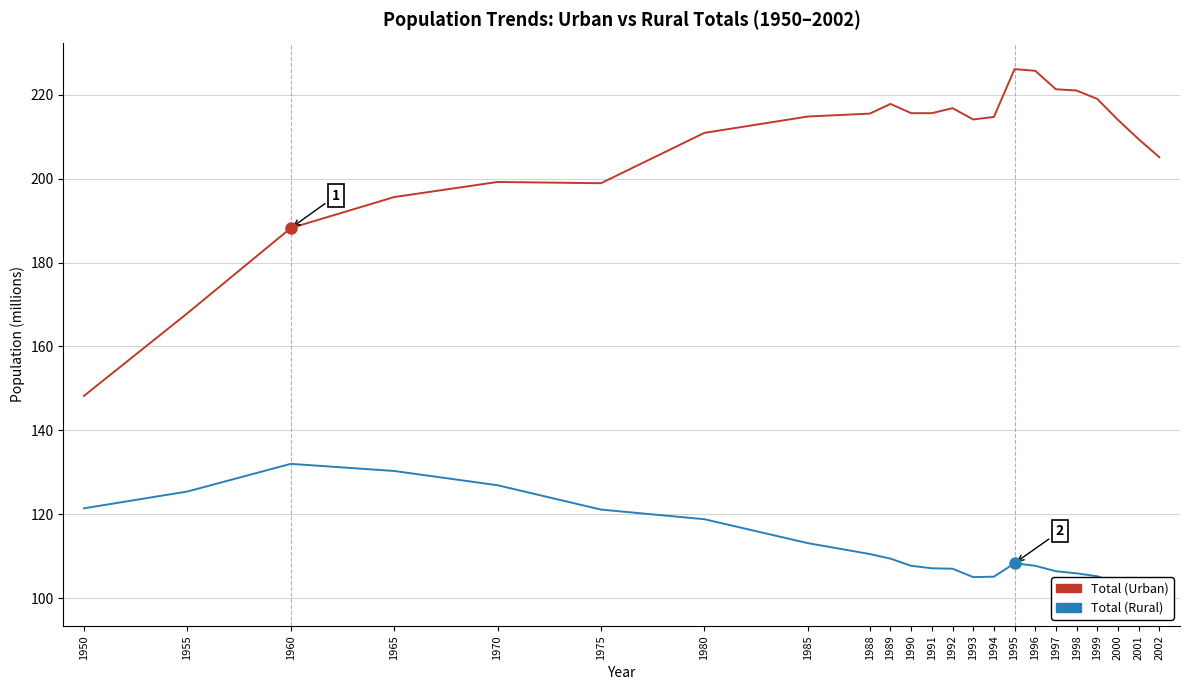

Where is Total (Rural) nearest to the value 115?

1985